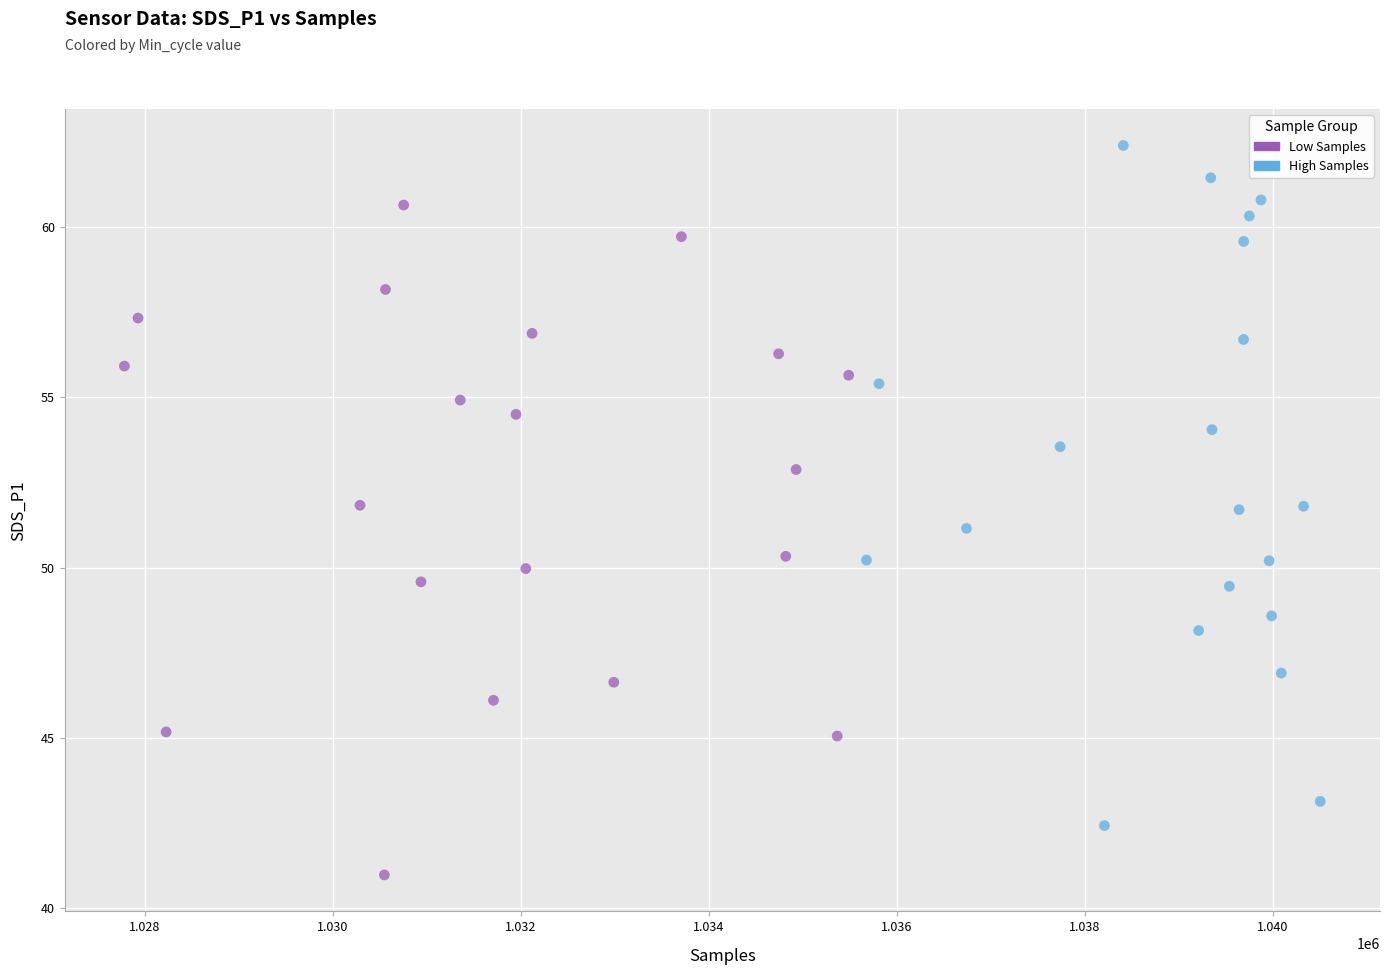

Which series reaches the maximum Y coordinate?

High Samples